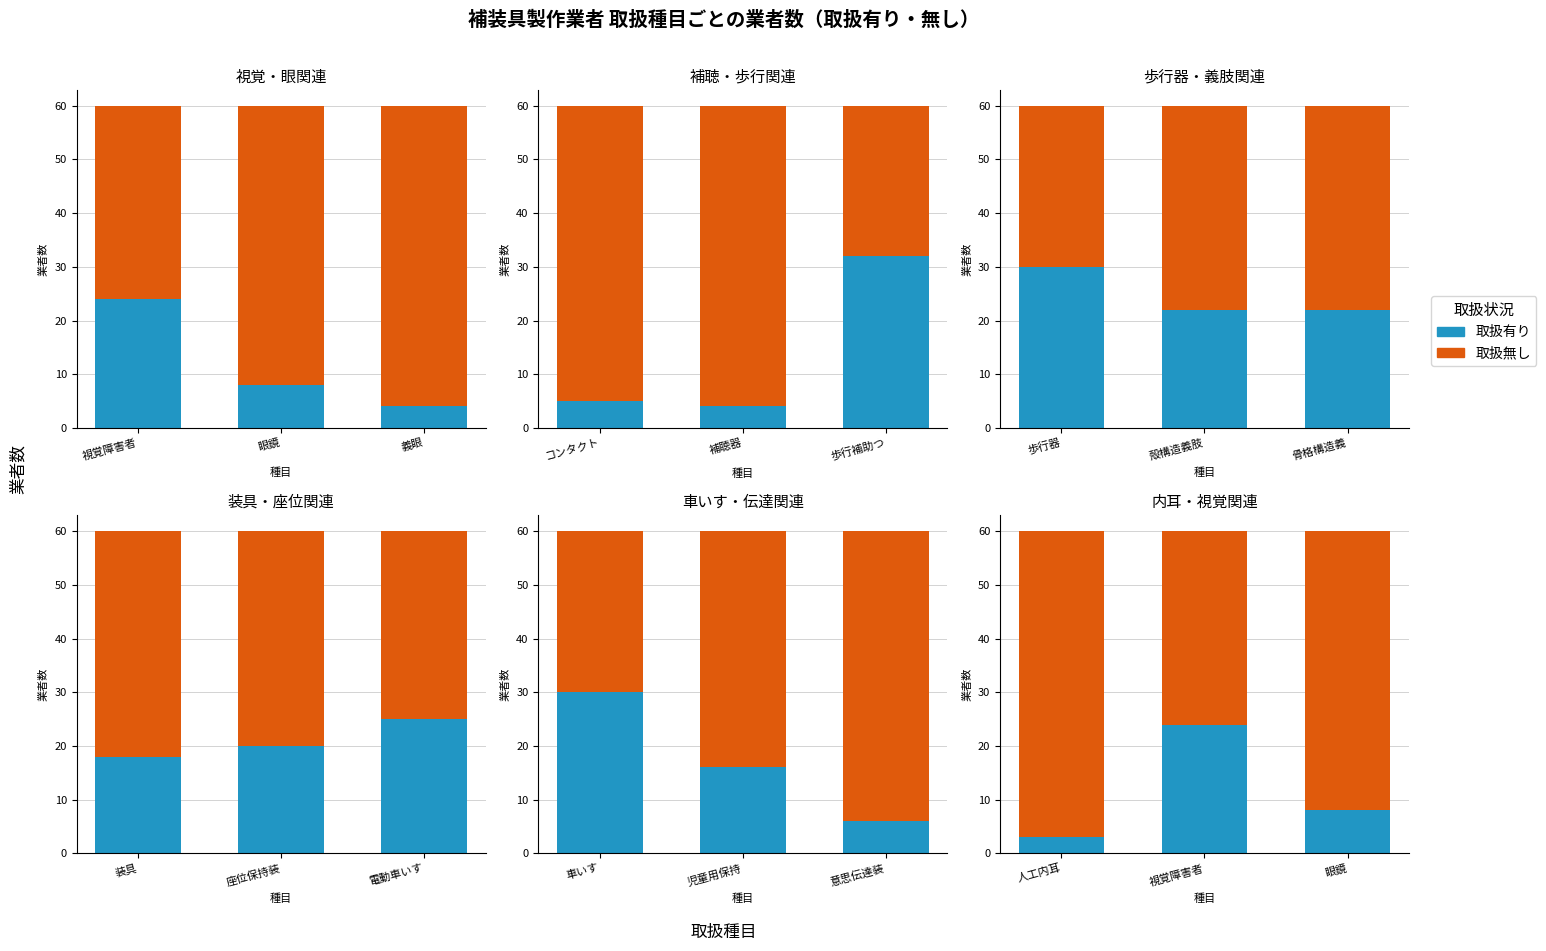

Which series has the widest spread of values?

取扱有り